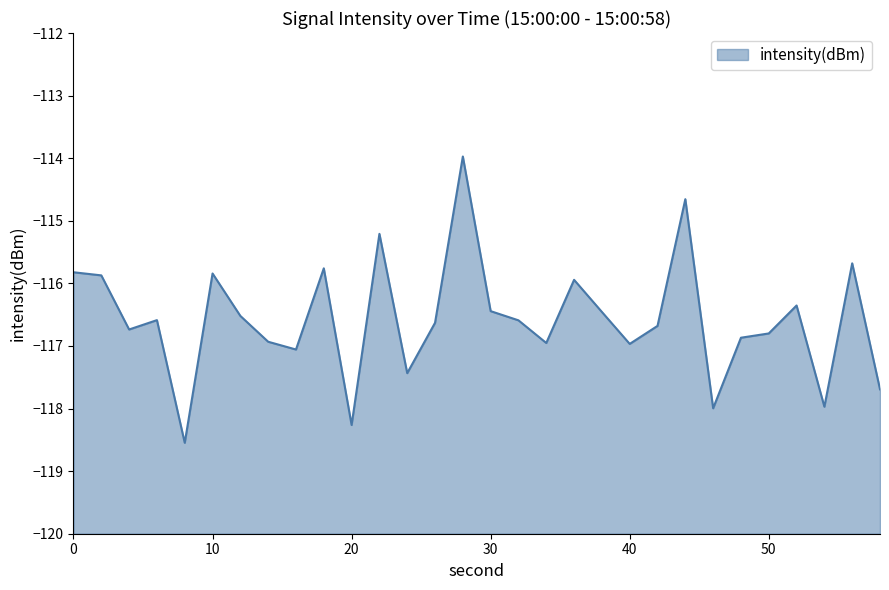

Rank the categories by value from lowest to highest.

8, 20, 46, 54, 58, 24, 16, 40, 34, 14, 48, 50, 4, 42, 26, 32, 6, 12, 38, 30, 52, 36, 2, 10, 0, 18, 56, 22, 44, 28